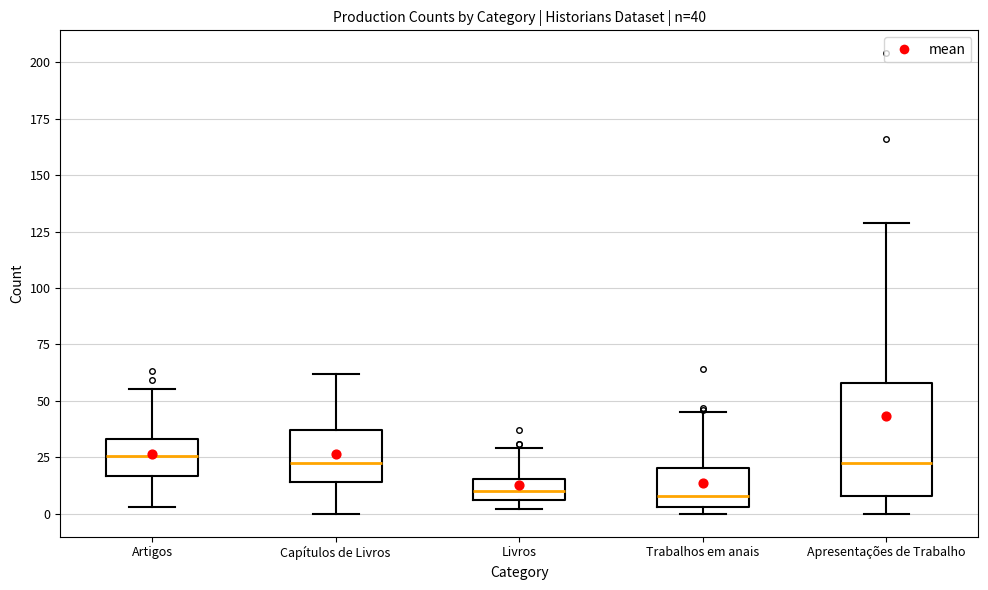

Comparing the boxes themselves (not the whiskers), which one is the tallest?

Apresentações de Trabalho